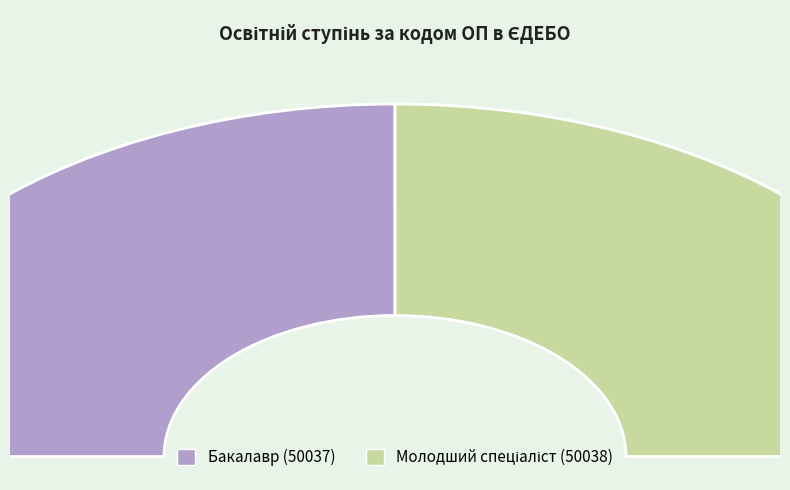

Rank the categories by value from lowest to highest.

Бакалавр, Молодший спеціаліст